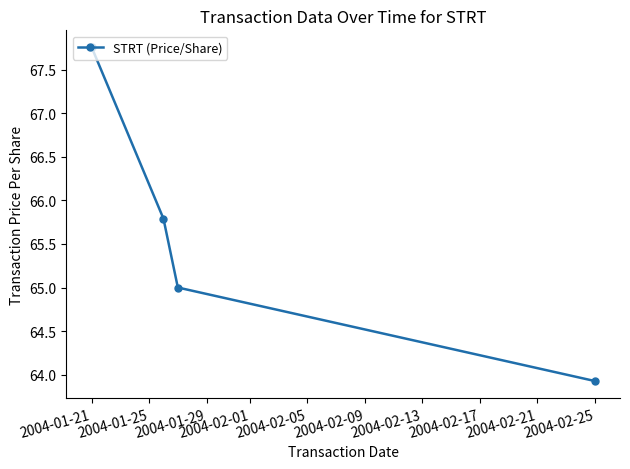

What is the difference between the maximum and second lowest values?

2.8